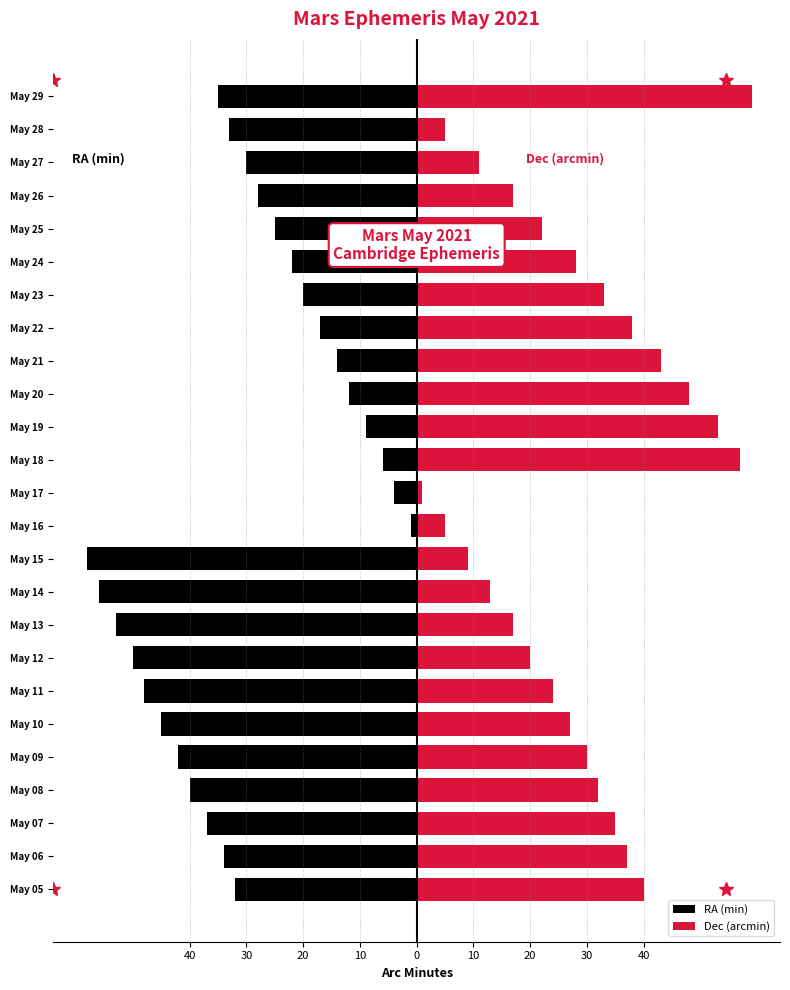

Between May 13 and May 26, which is larger?

May 26